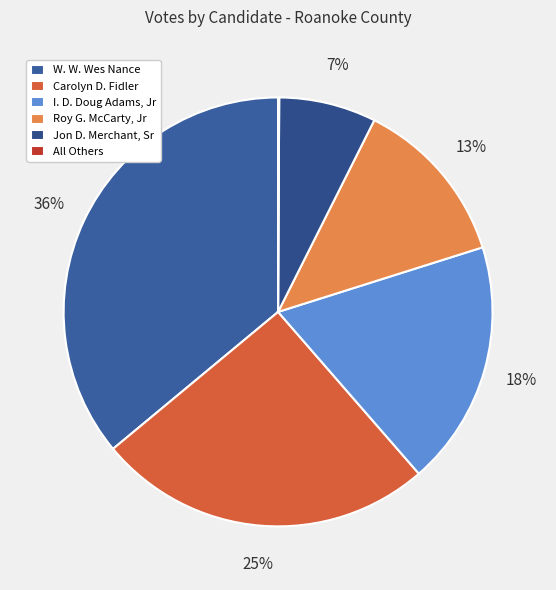

How many slices are in this pie chart?

6